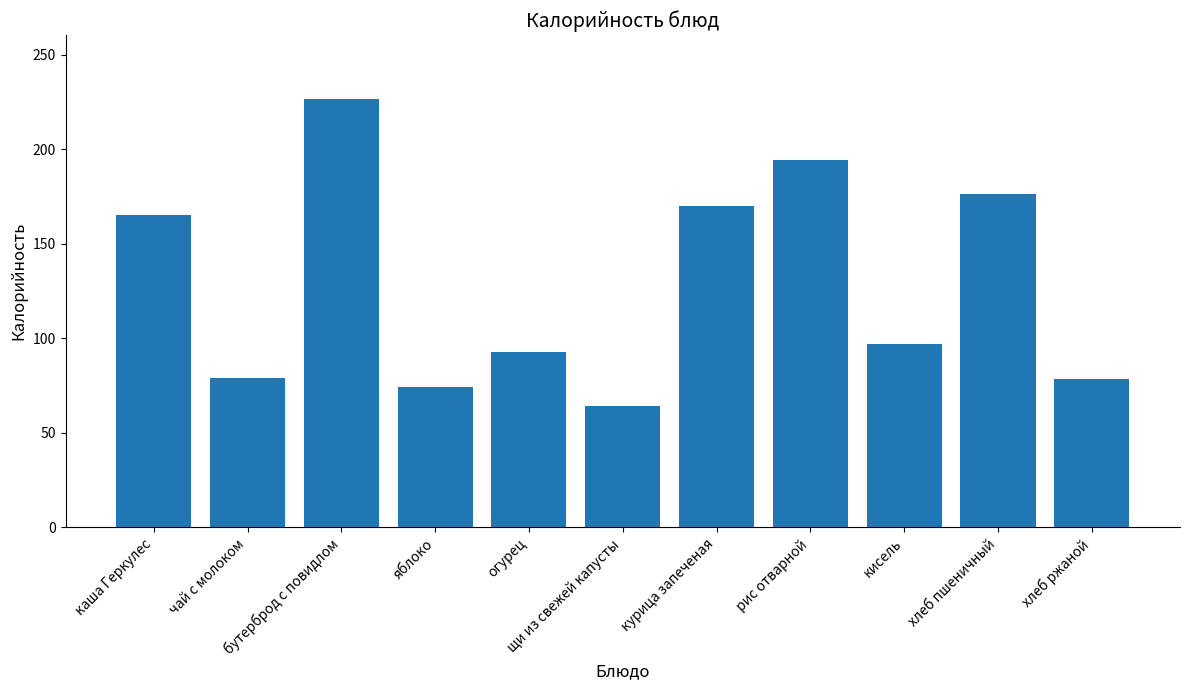

What is the approximate value at кисель?

97.0